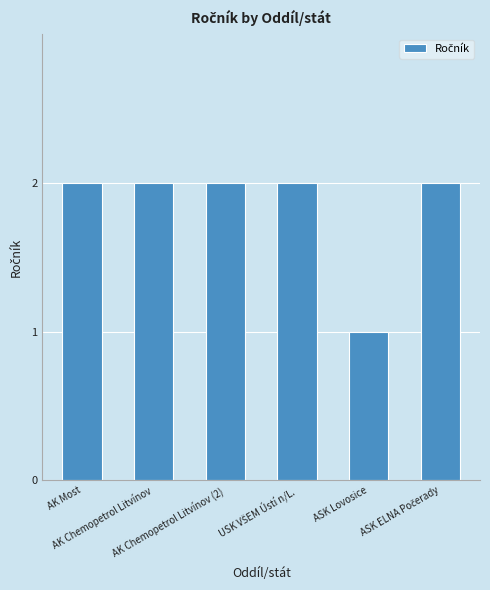

What is the average value?

2